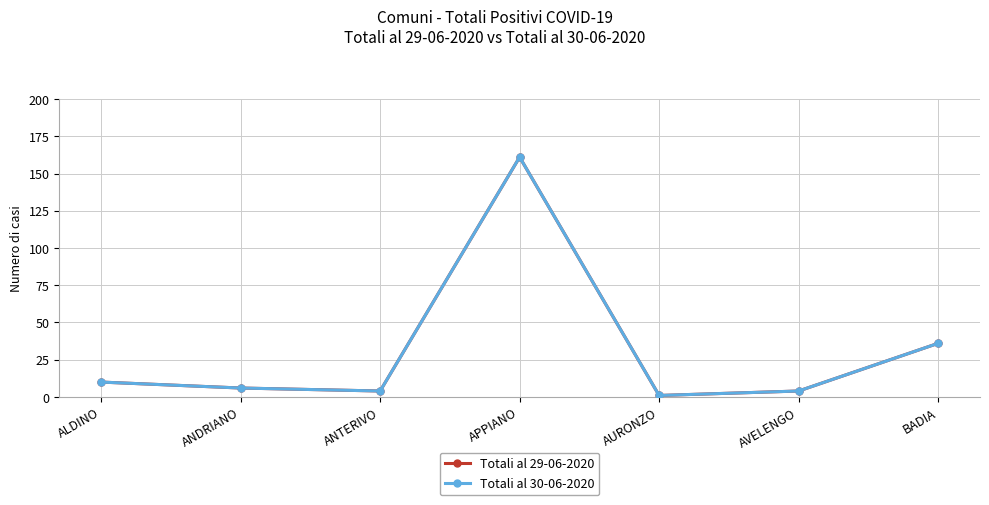

Does the chart have visible grid lines?

Yes